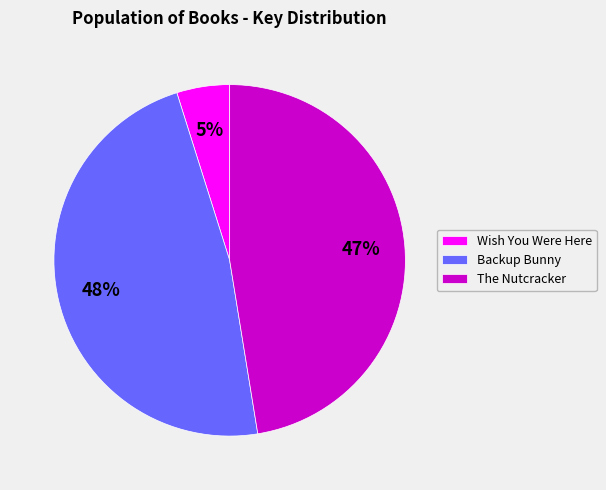

Does The Nutcracker represent more than half of the total?

No